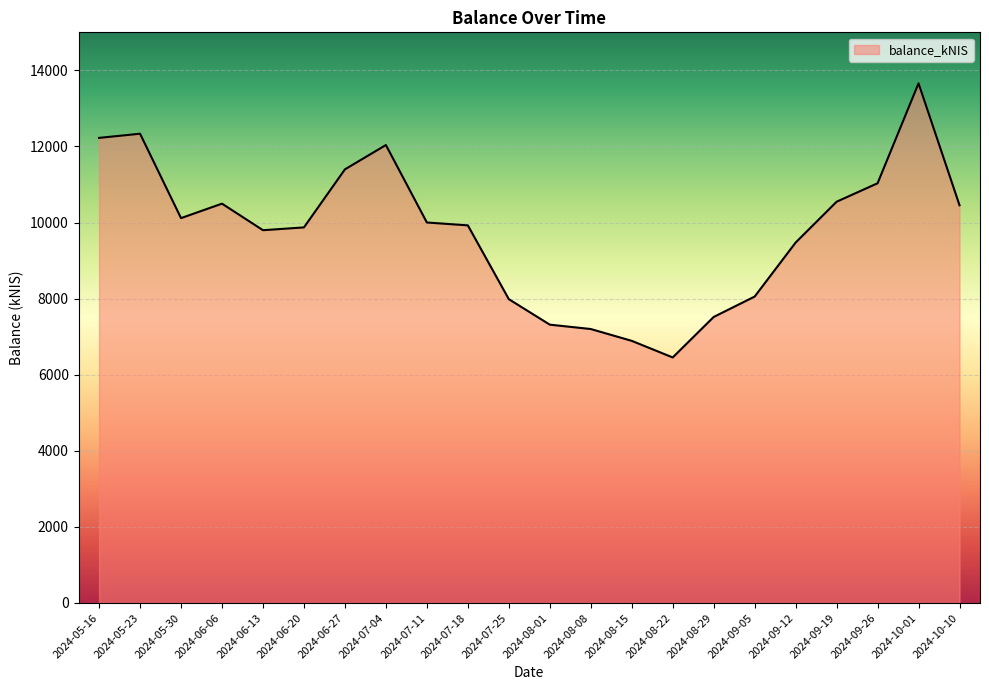

Is it true that the value at 2024-07-18 is 17215.9?

False